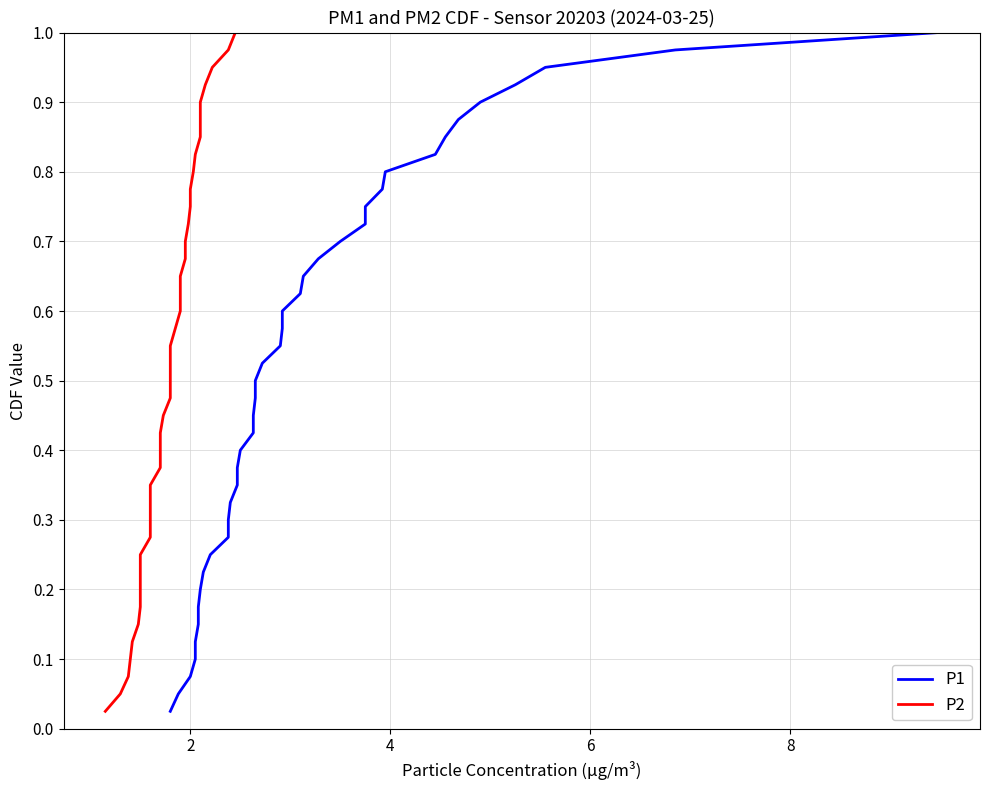

At how many categories does at least one series exceed 0?

40